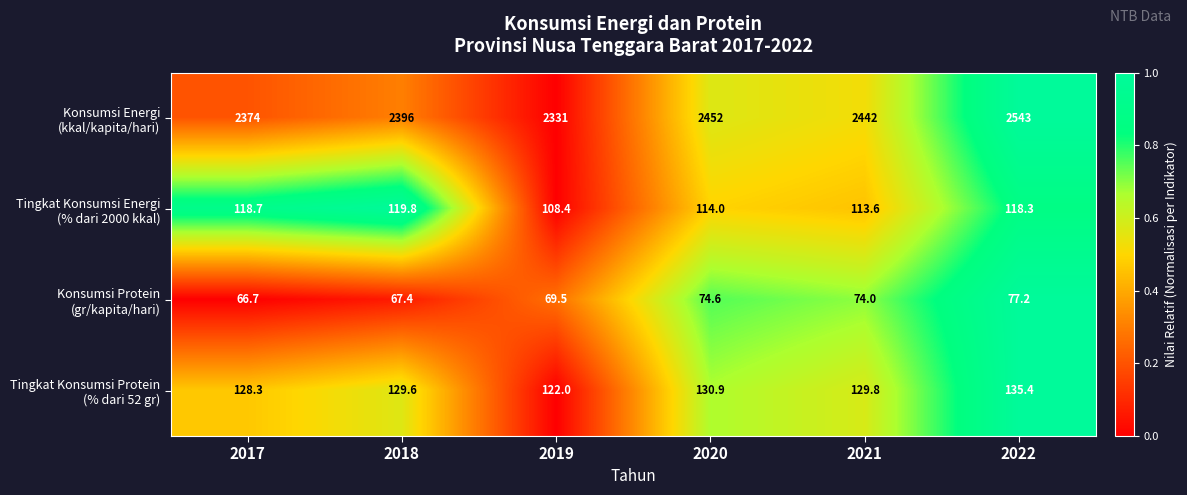

At how many categories does at least one series exceed 302?

6